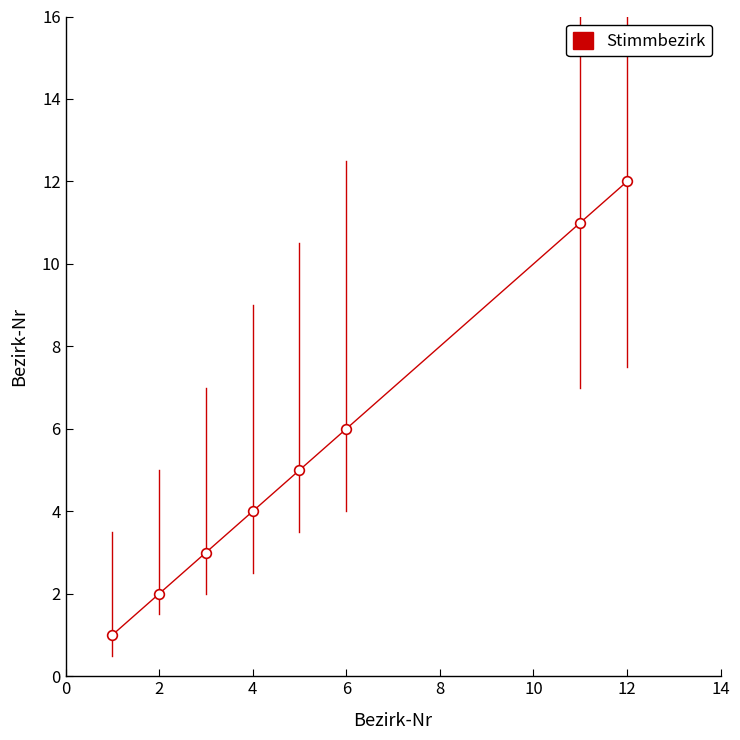

True or false: there are more than 0 points higher than both neighbors.

False